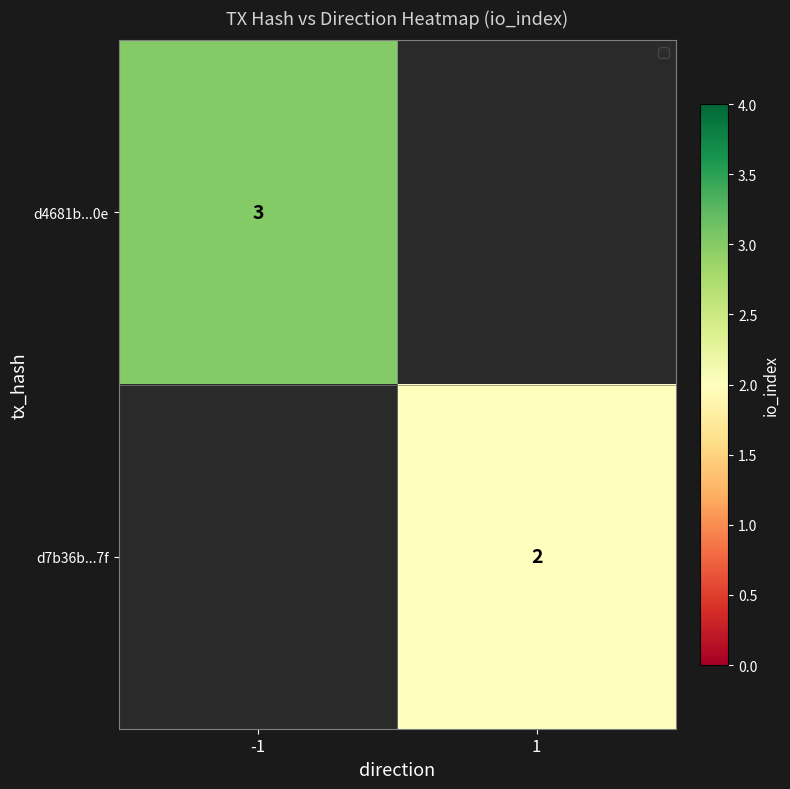

Is it true that d7b36b...7f equals 2 at 1?

True